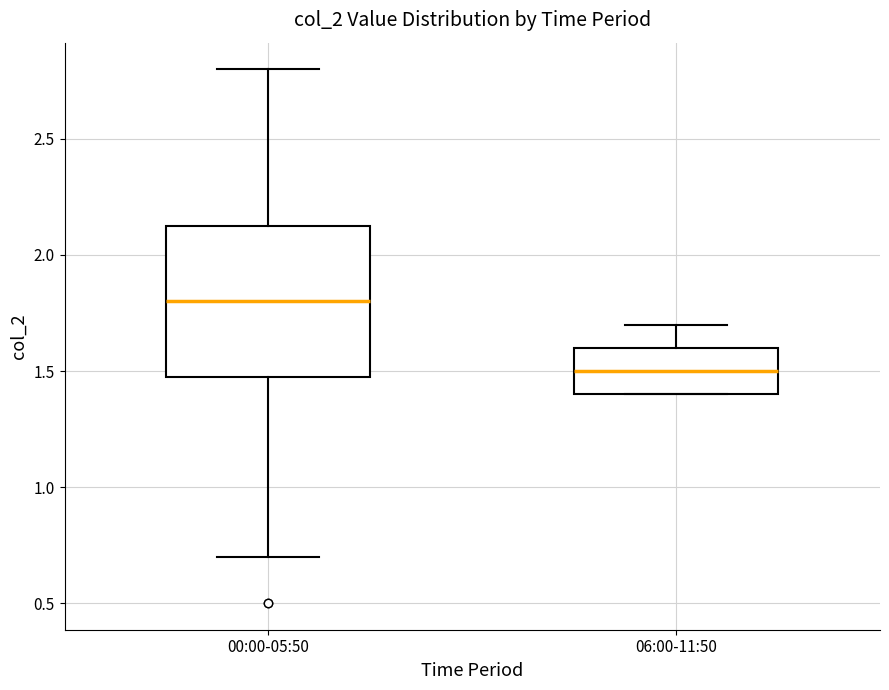

Comparing the boxes themselves (not the whiskers), which one is the tallest?

00:00-05:50